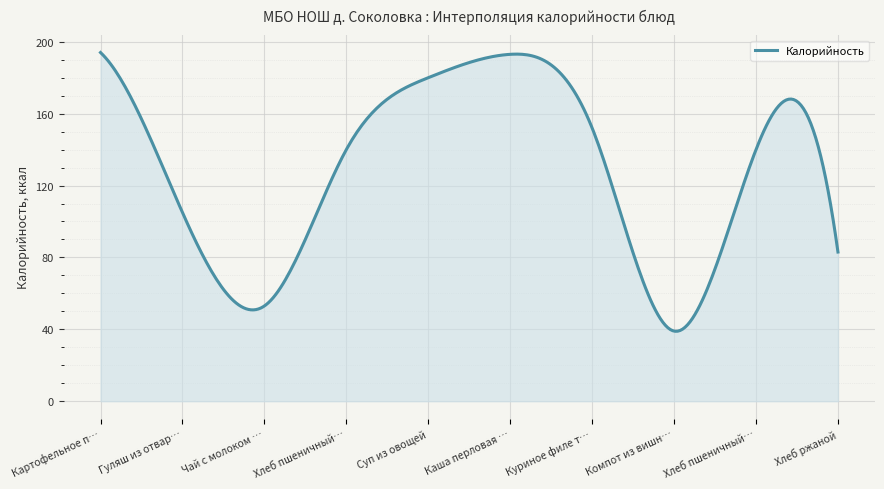

What is the maximum value shown in the chart?

194.0